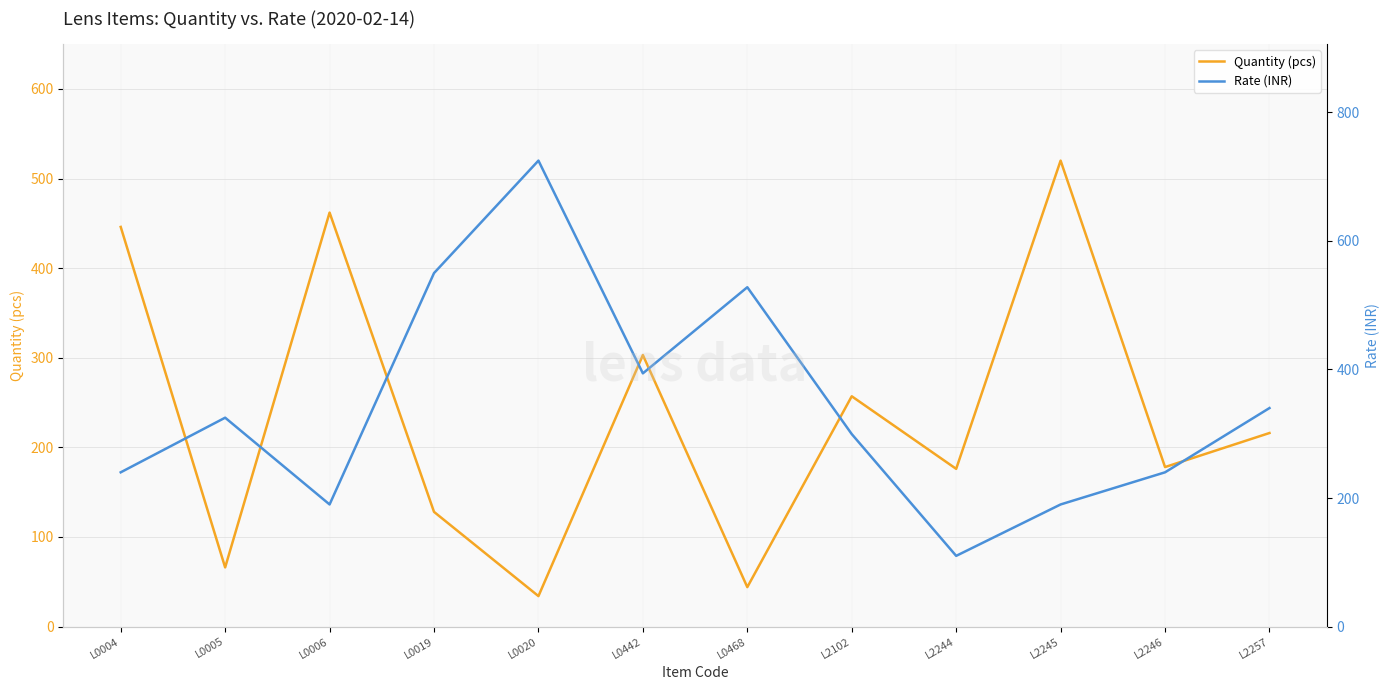

Is it true that Rate (INR) equals 725.0 at L0020?

True